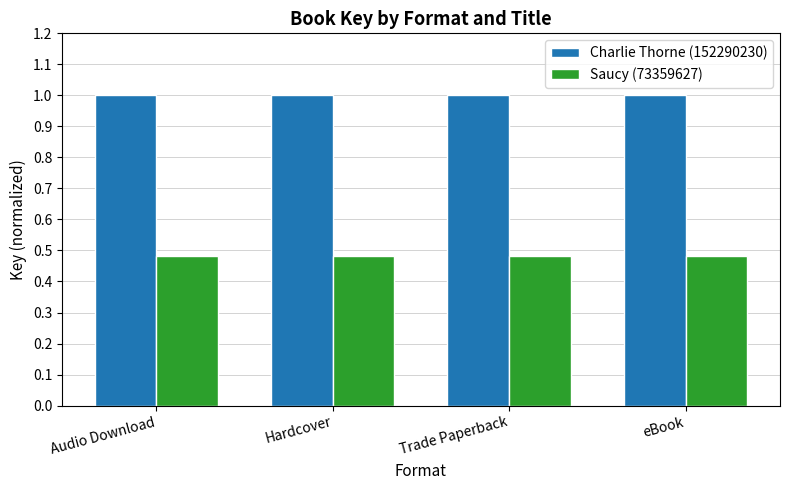

The Charlie Thorne (152290230) series shows 1.0 at Audio Download. True or false?

True